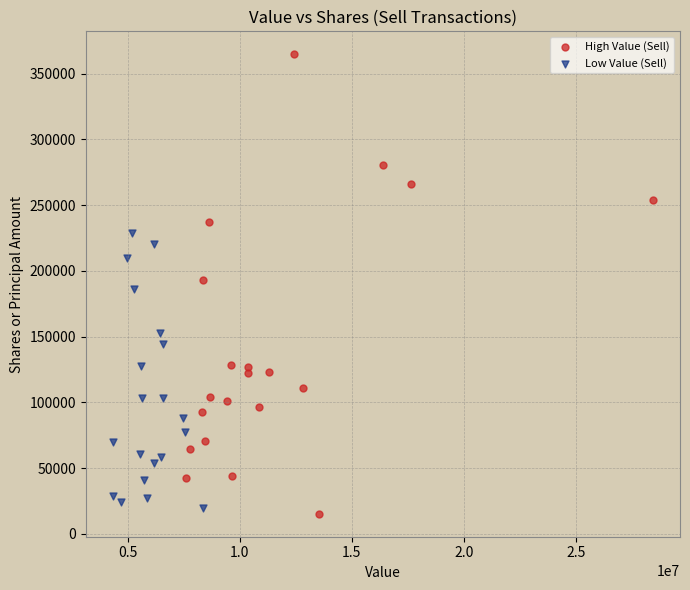

Which series has the largest Y range (max minus min)?

High Value (Sell)